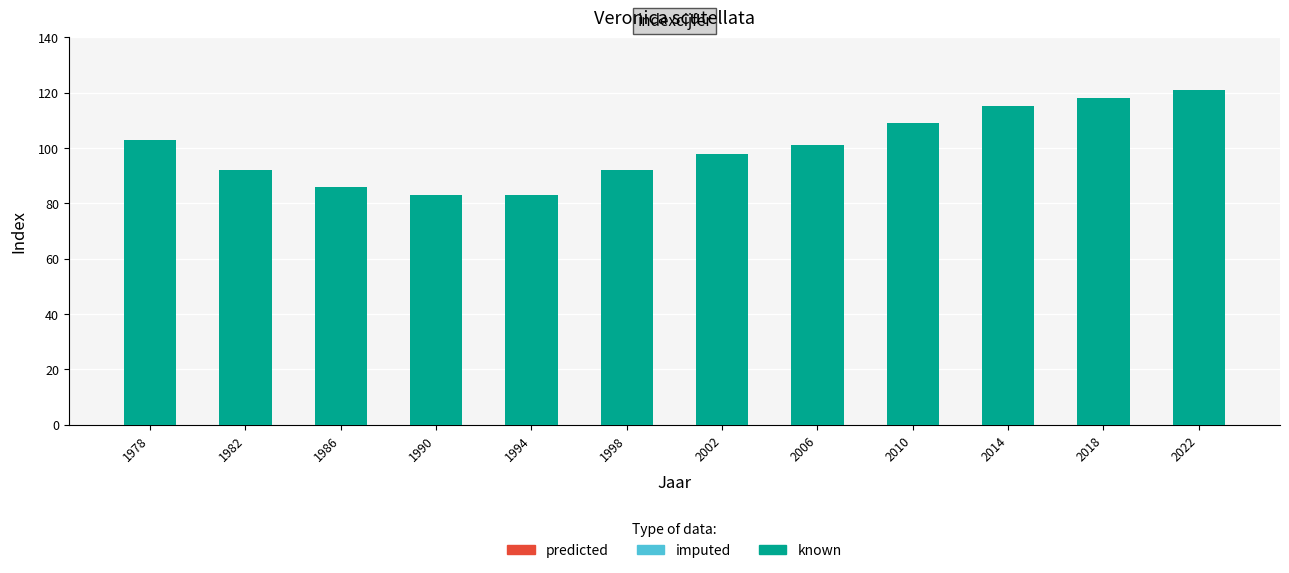

How many categories are shown in the chart?

12